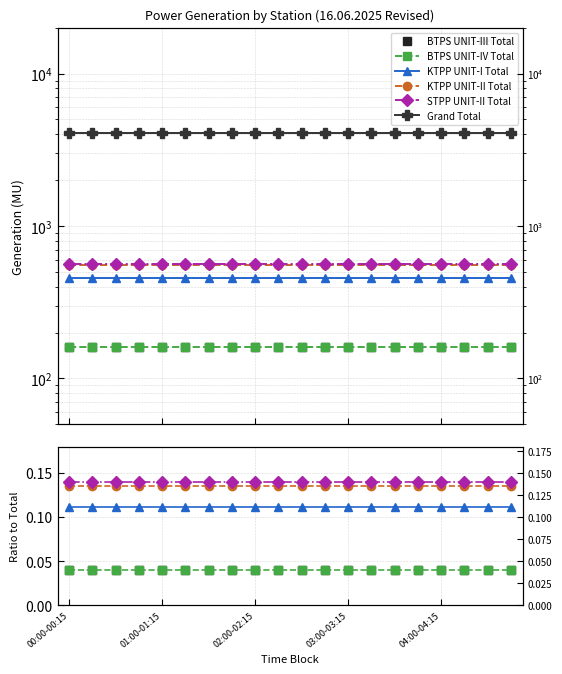

What are all the series names shown in the legend?

BTPS UNIT-III Total, BTPS UNIT-IV Total, KTPP UNIT-I Total, KTPP UNIT-II Total, STPP UNIT-II Total, Grand Total